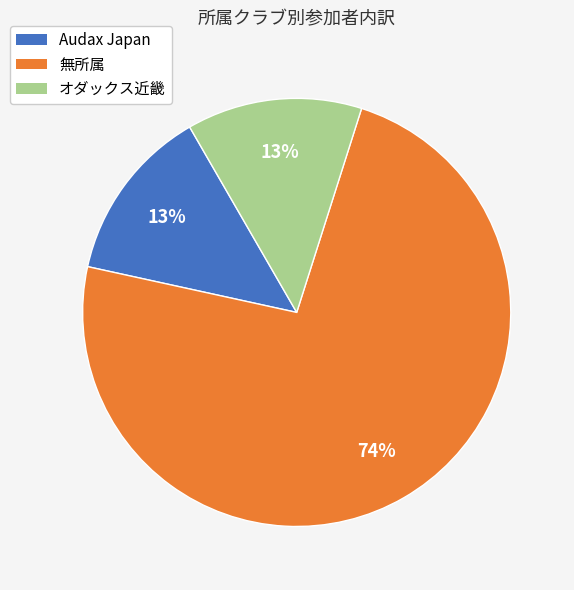

Does any single category account for the majority?

Yes